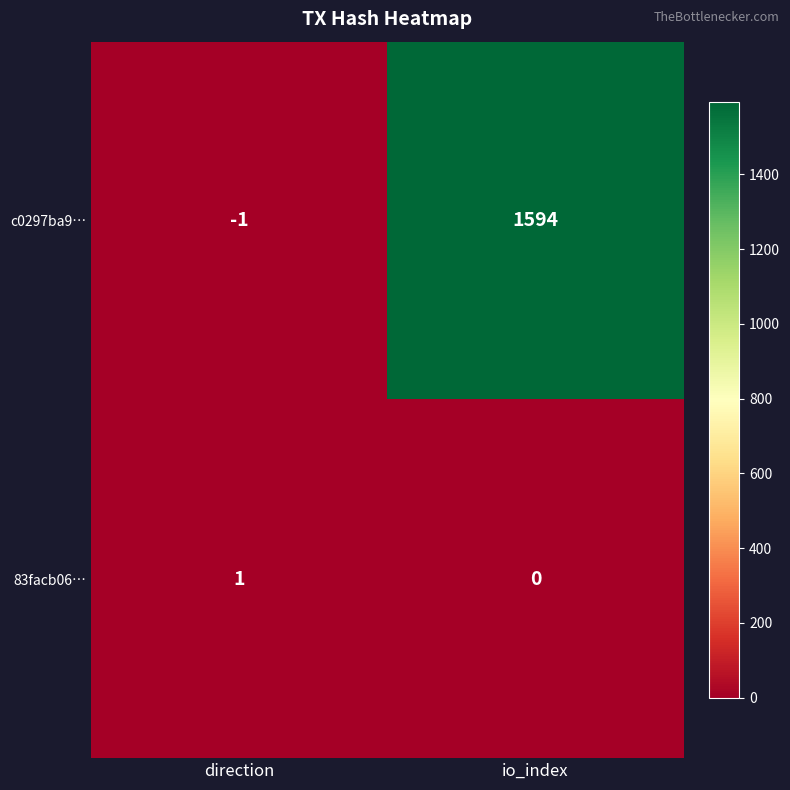

What is the difference between the highest and lowest values at io_index?

1594